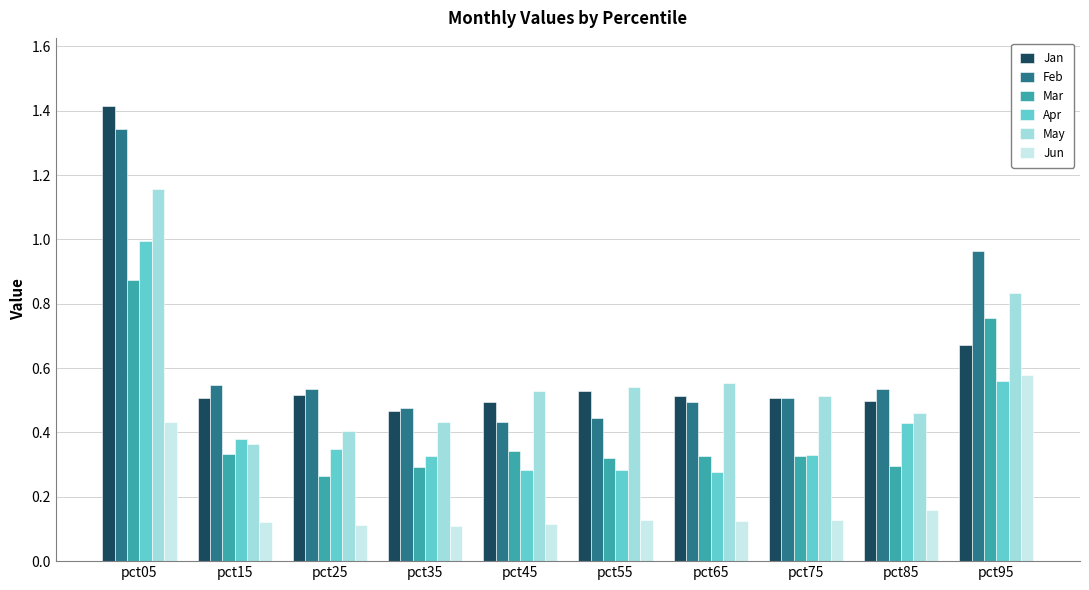

Which category has the highest value across all series?

pct05